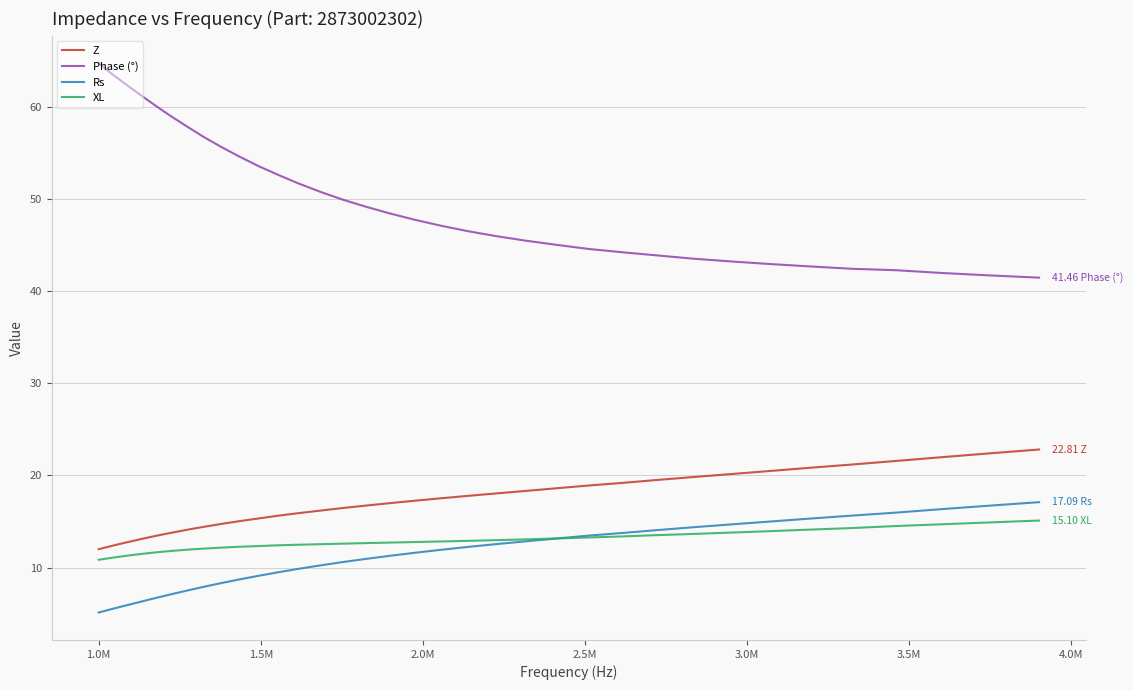

Which series has the widest spread of values?

Phase (°)